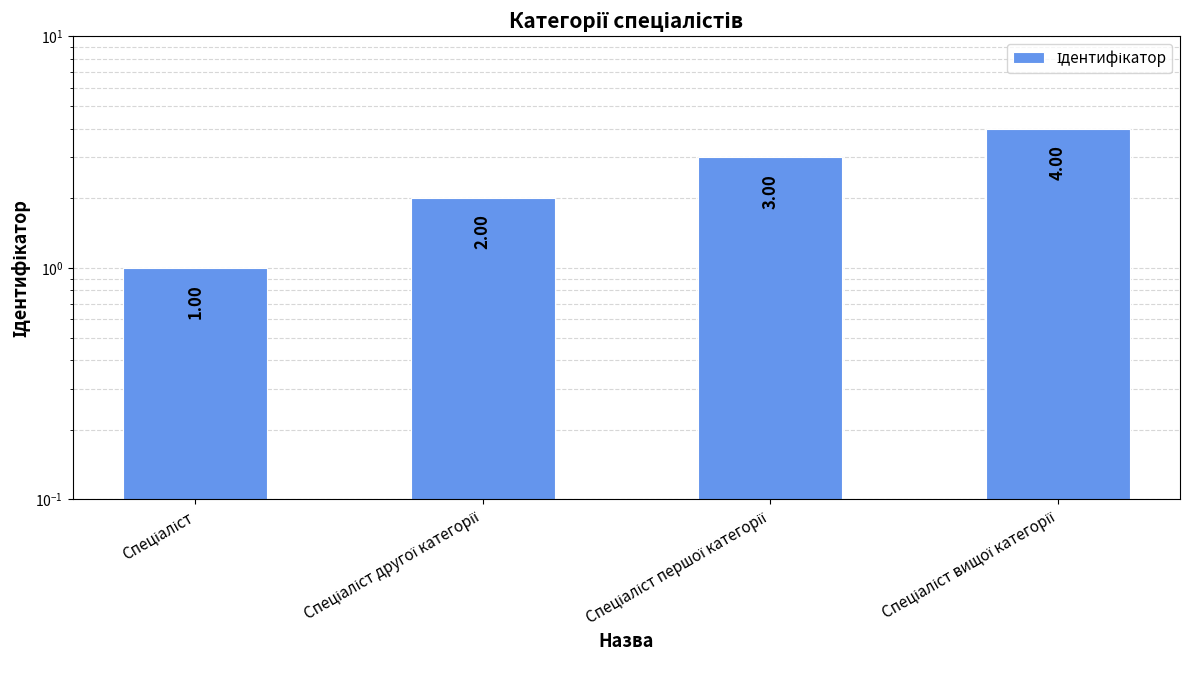

Are the bars horizontal?

No